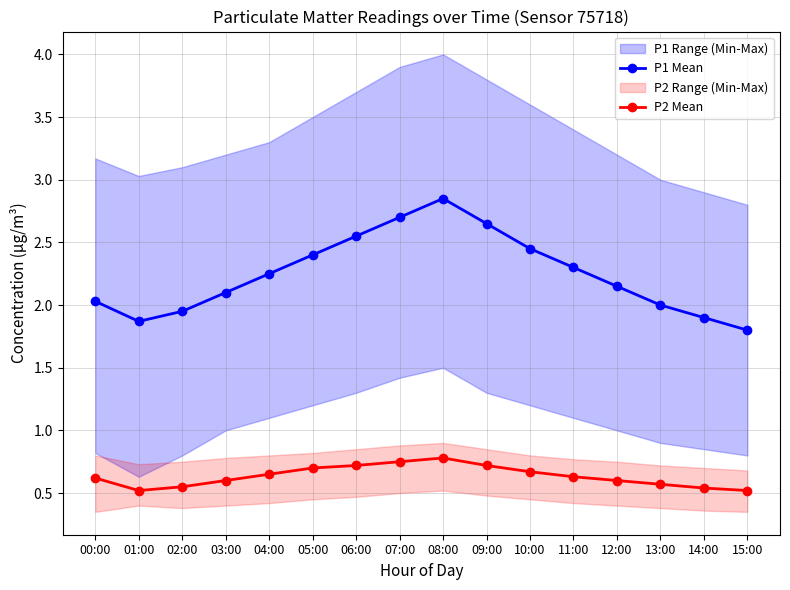

At which category does the chart reach its minimum across all series?

01:00